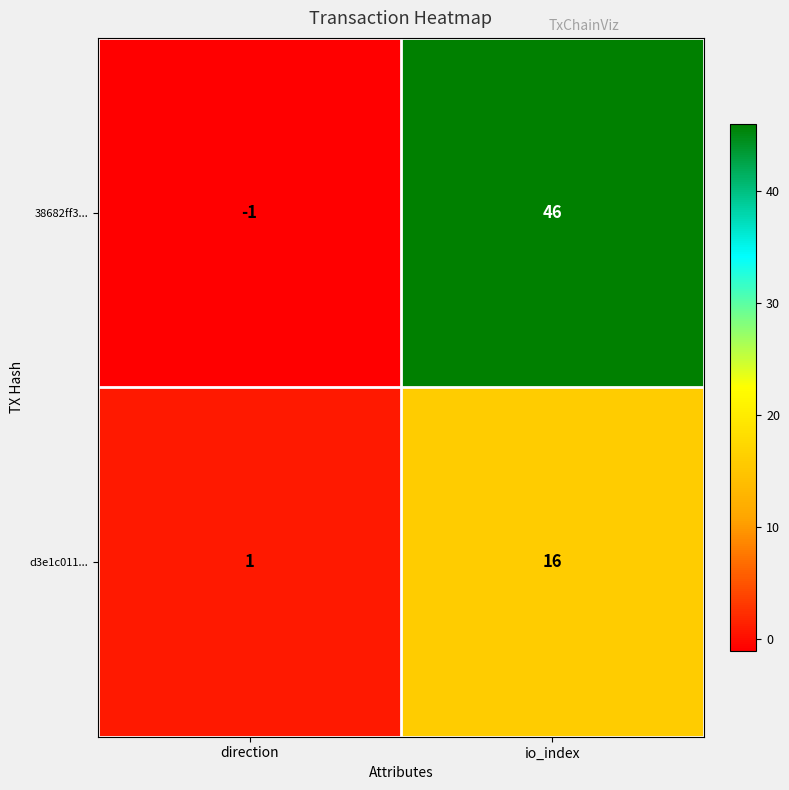

Rank the series at io_index from highest to lowest value.

38682ff3..., d3e1c011...